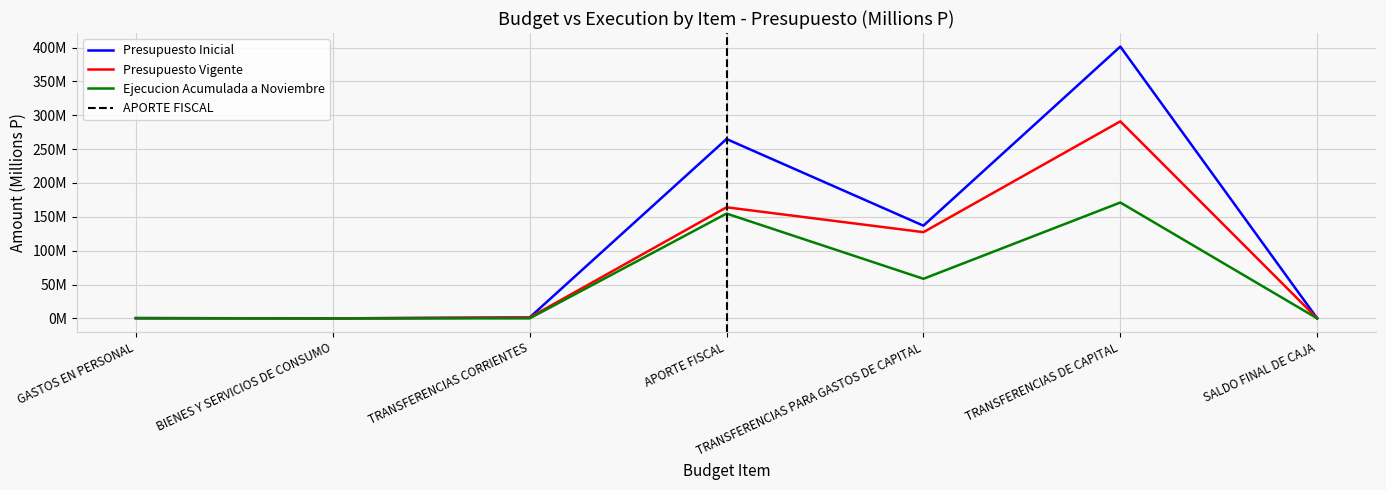

How many categories are shown in the chart?

7